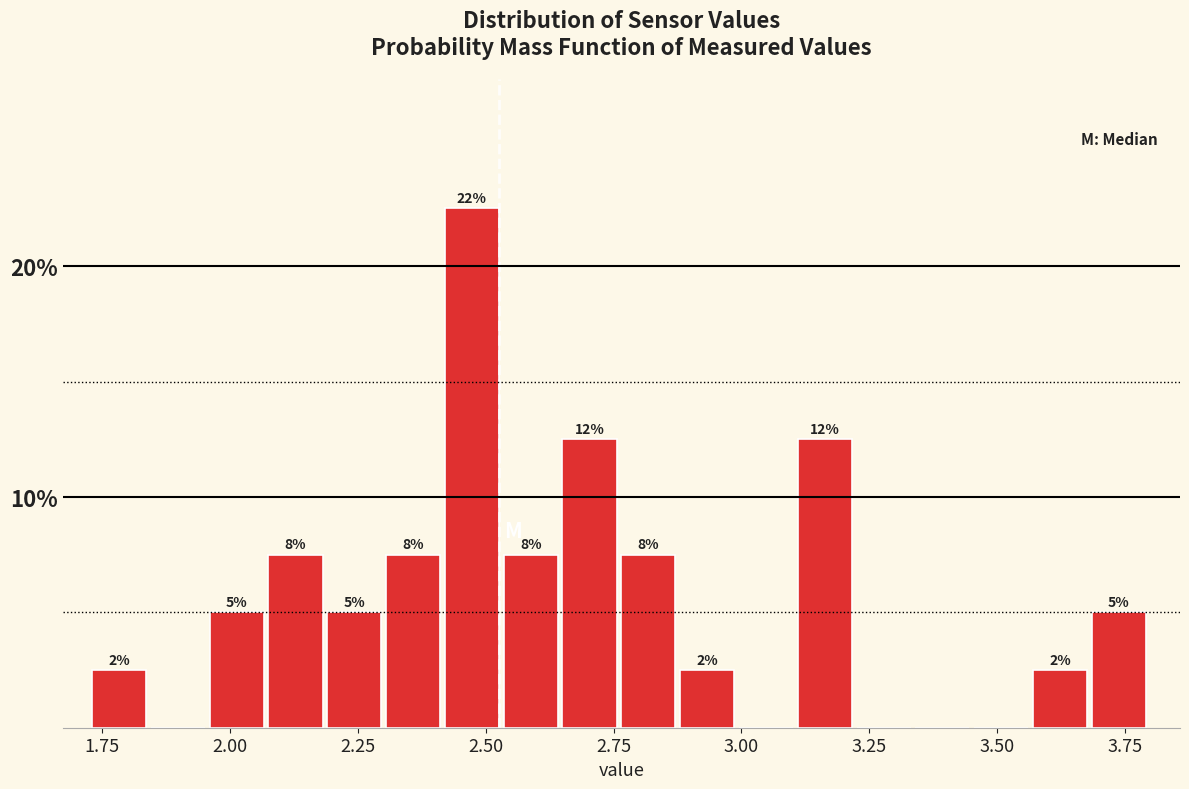

Read against the x-axis, roughly where is the centre of the tallest bar?

2.45